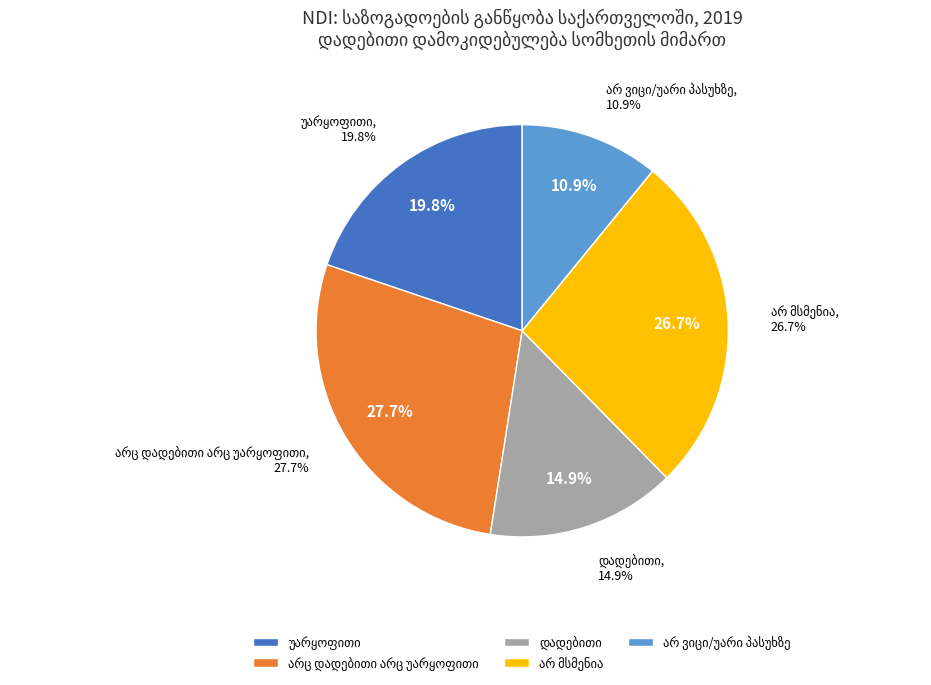

To the nearest percent, what is the average slice percentage?

20%